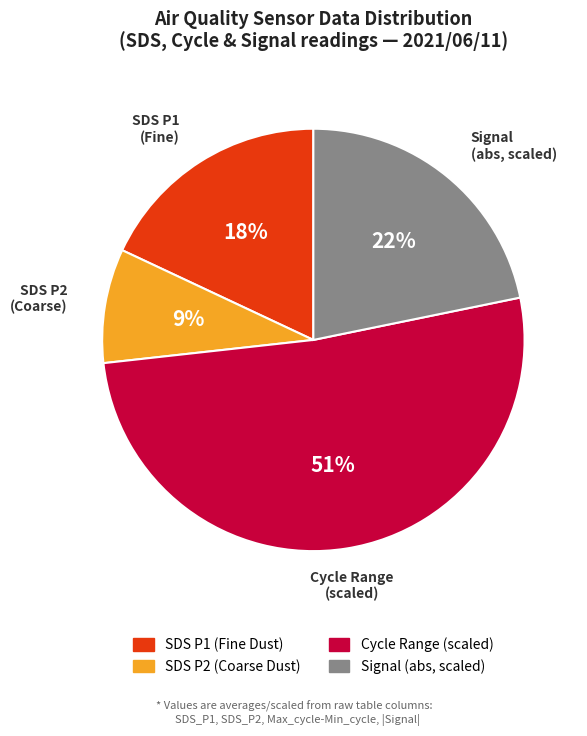

How many segments does this pie chart have?

4